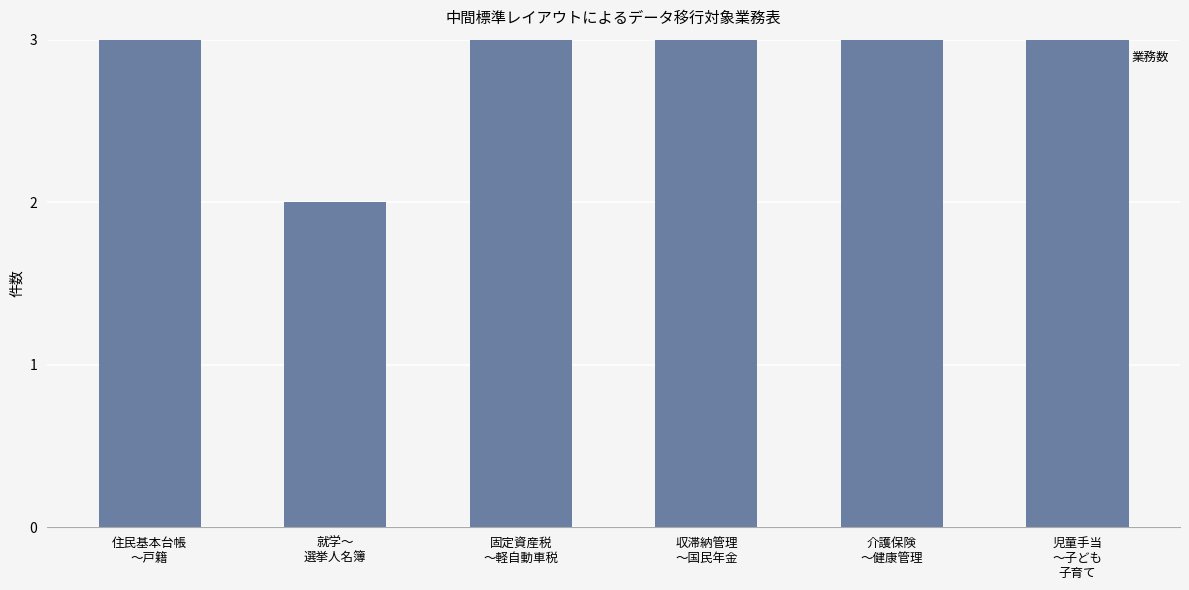

The value at 収滞納管理
～国民年金 is 5. True or false?

False